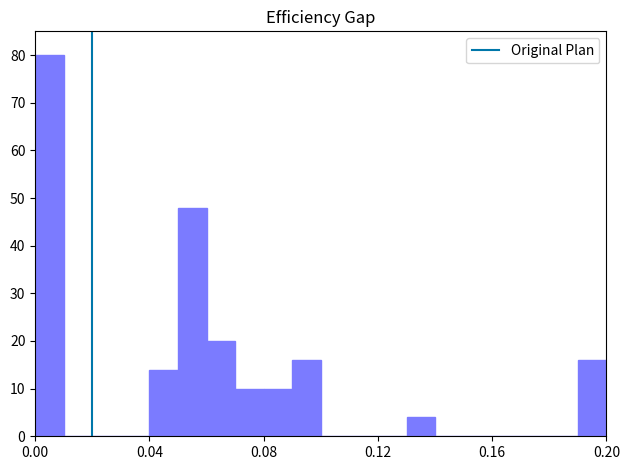

Read against the x-axis, roughly where is the centre of the tallest bar?

0.005